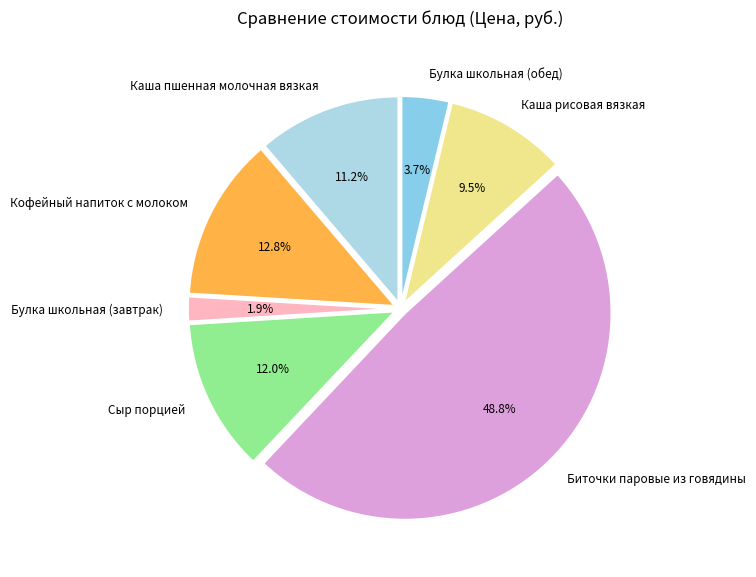

Does Каша рисовая вязкая account for over 50% of the chart?

No